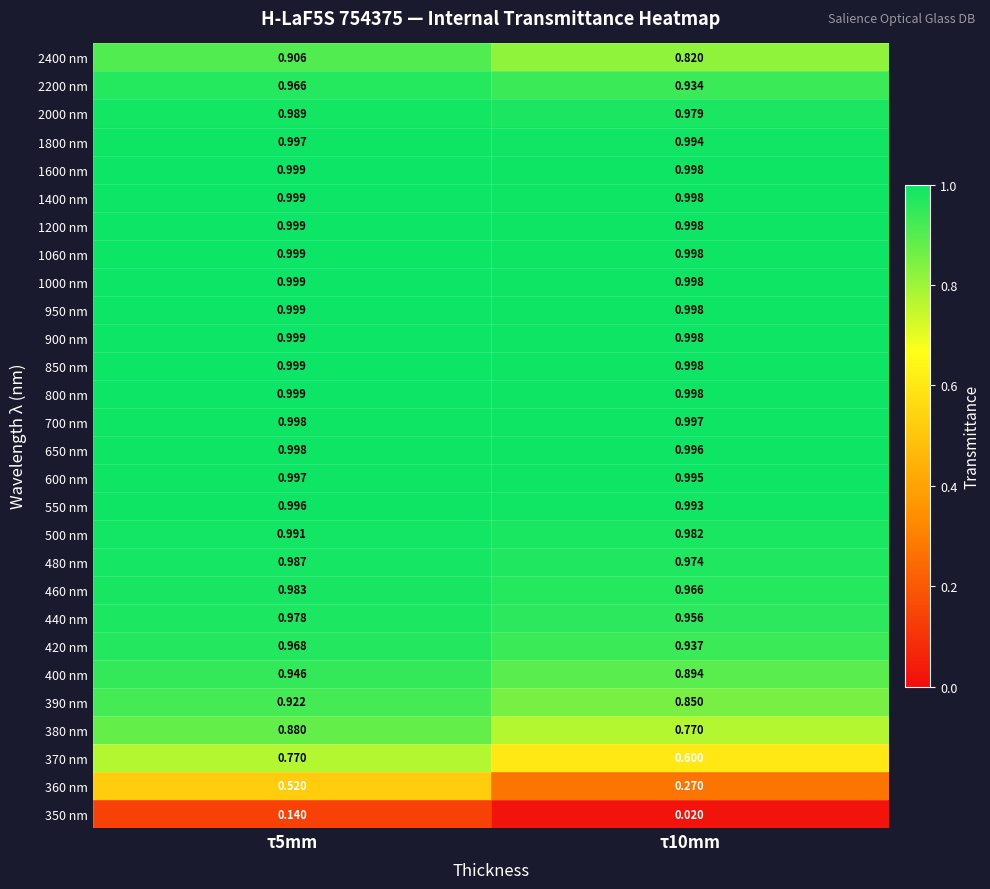

Is the value of 650 nm at τ10mm greater than the value of 800 nm at τ10mm?

No